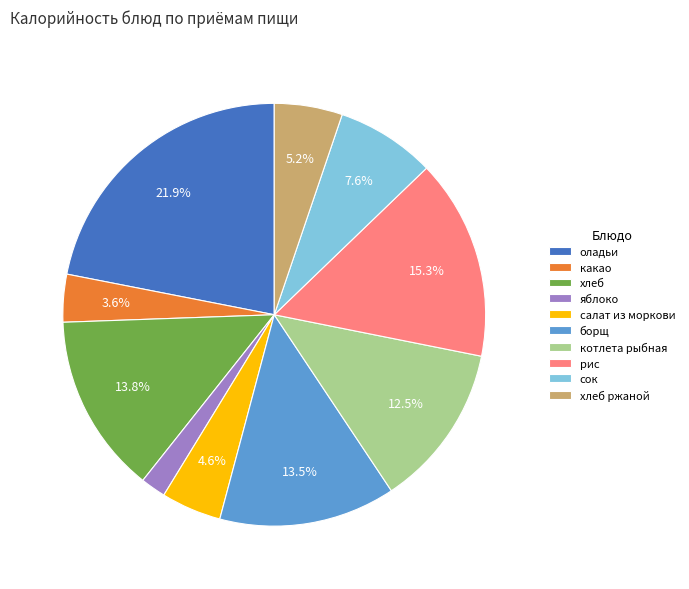

Between салат из моркови and хлеб ржаной, which is larger?

хлеб ржаной